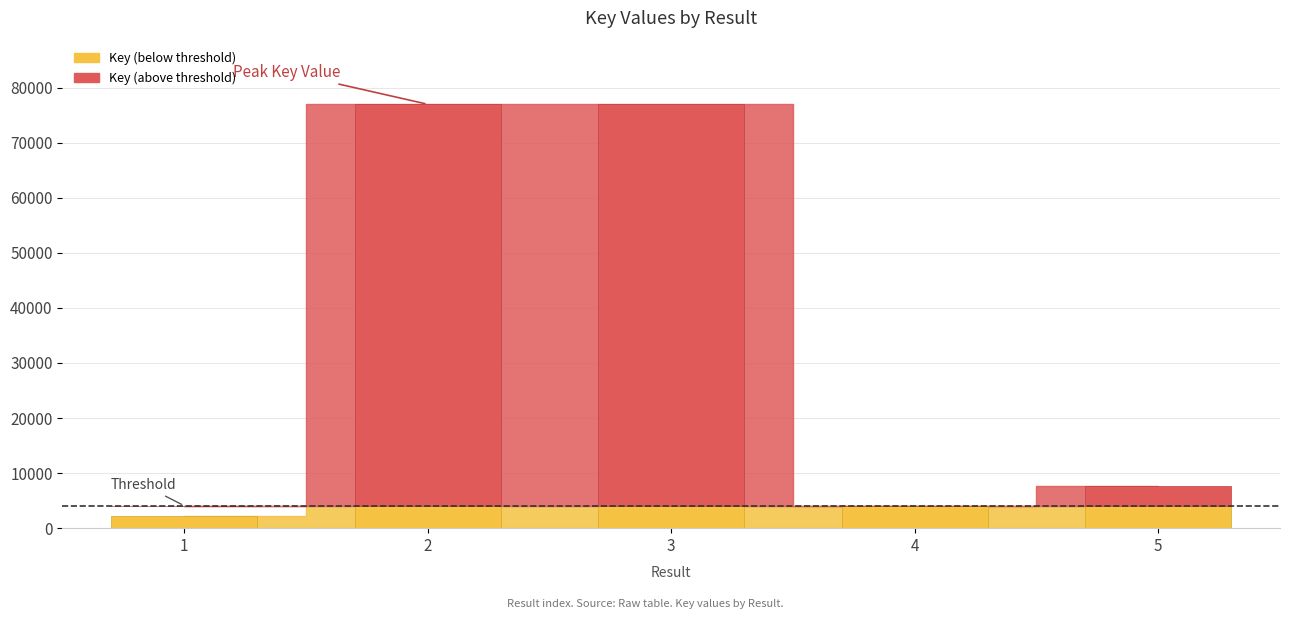

Between 1 and 5, which is larger?

5